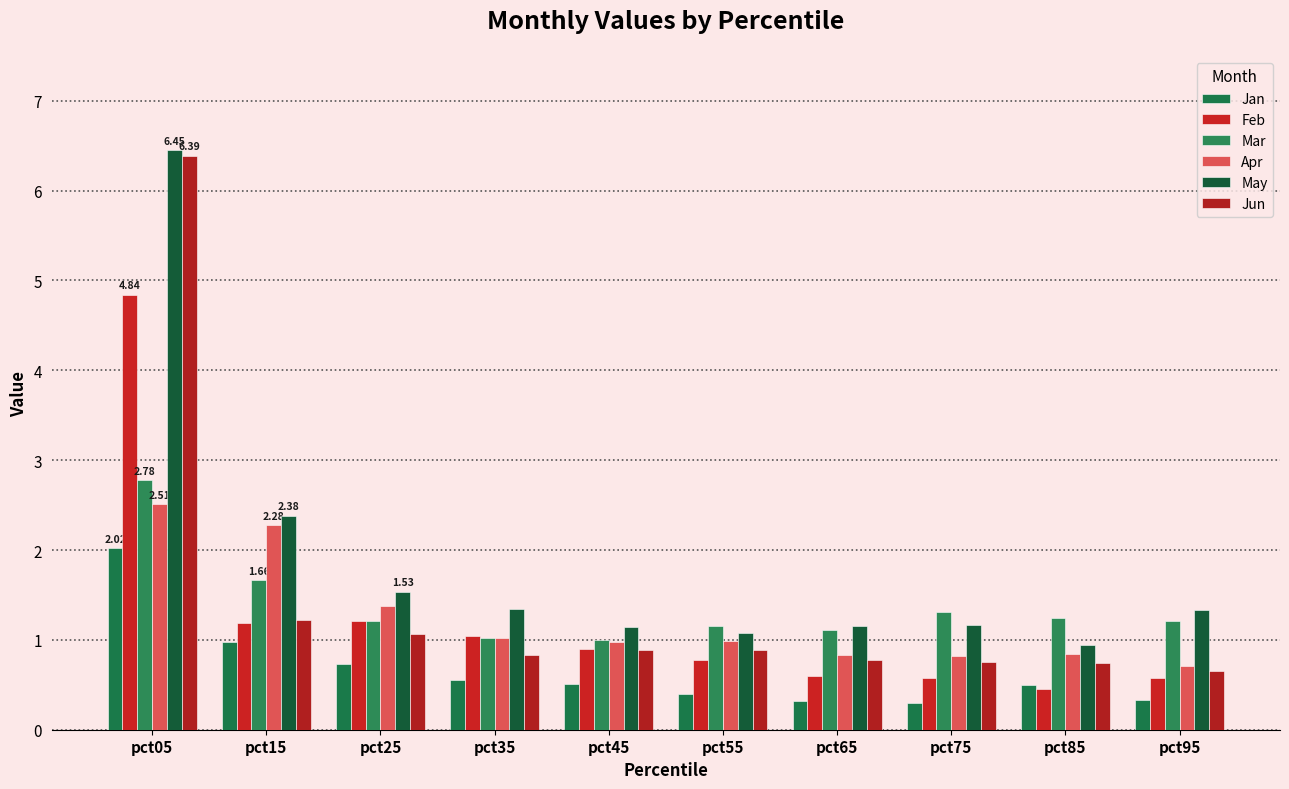

Is it true that Feb equals 0.5 at pct85?

True